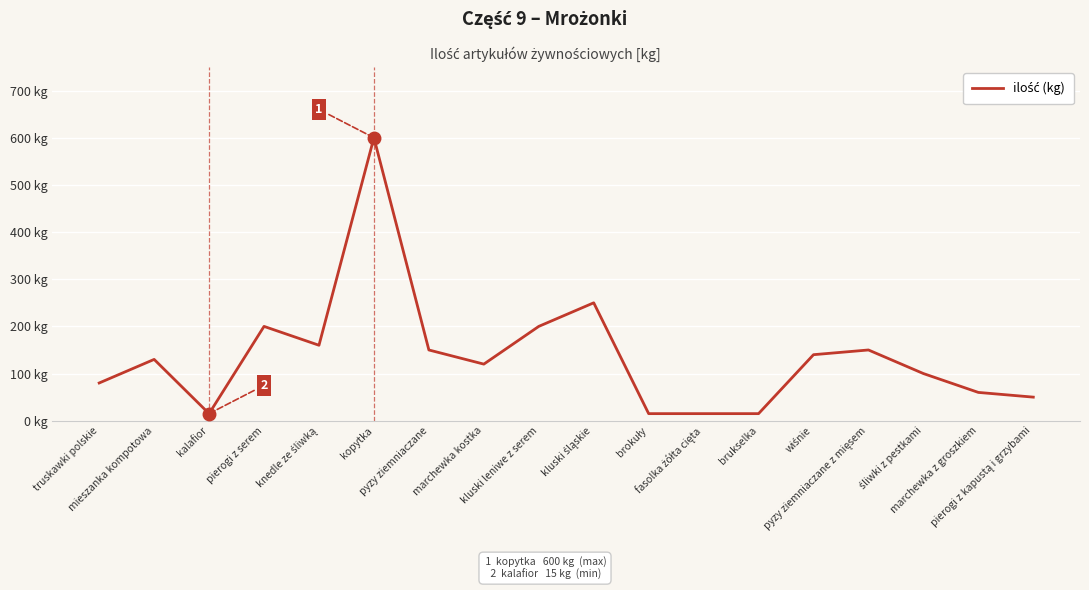

True or false: the data shows 120 at marchewka kostka.

True